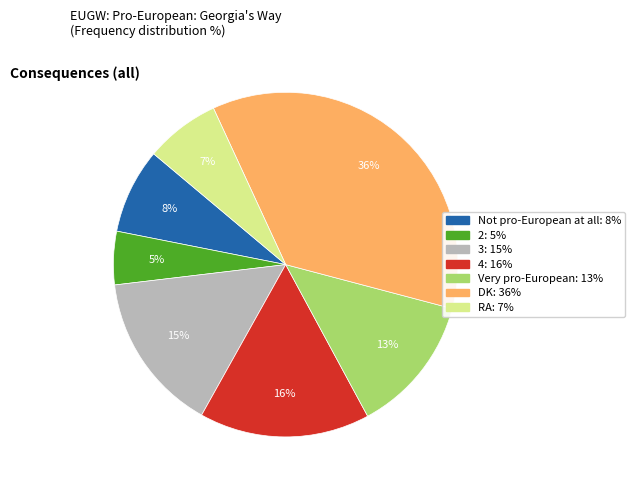

Does Not pro-European at all account for over 50% of the chart?

No